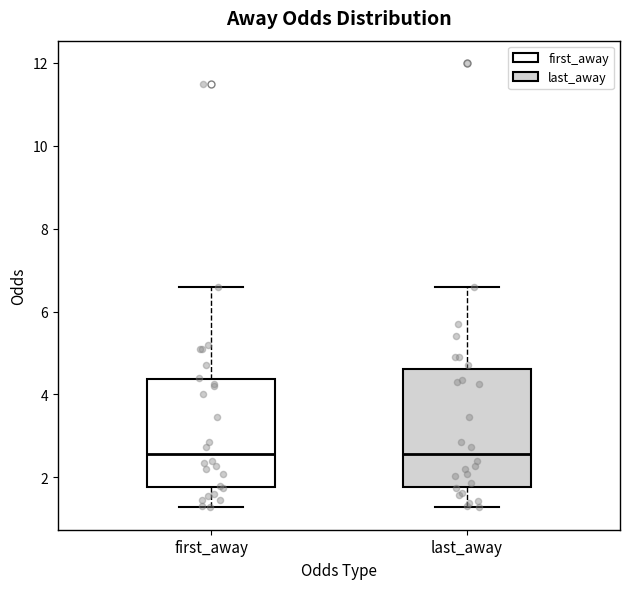

Reading left to right, transcribe this box plot: for each box, give where its median line is, the range the box spans, and where its two whiskers end, as read against the y-axis. The values are not printed on the chart, so give them approximately, as read against the axis.

first_away: median 2.6, box 1.8 to 4.4, whiskers 1.2 to 6.6
last_away: median 2.6, box 1.8 to 4.6, whiskers 1.2 to 6.6